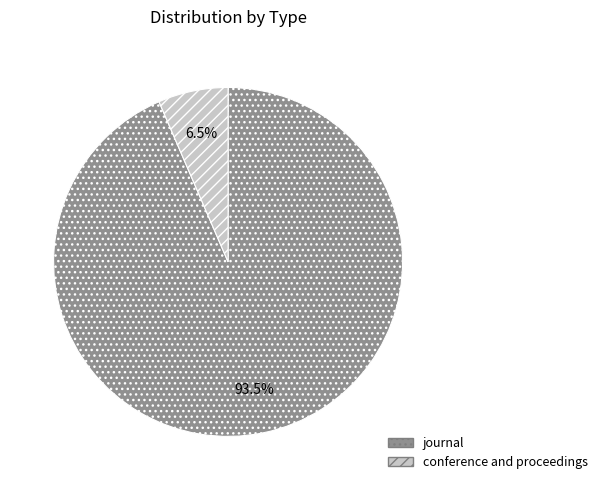

Which slice represents more than half of the pie?

journal